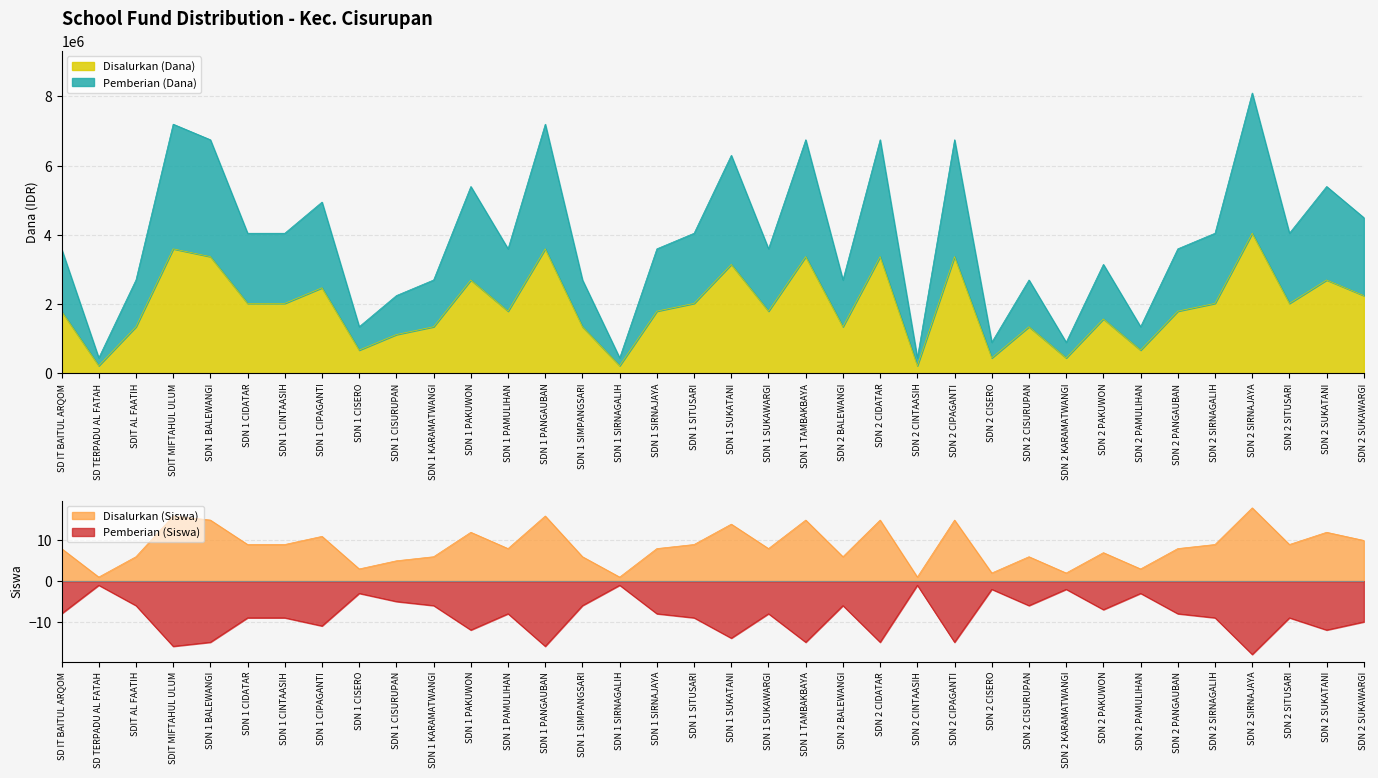

How many lines are shown in the chart?

4